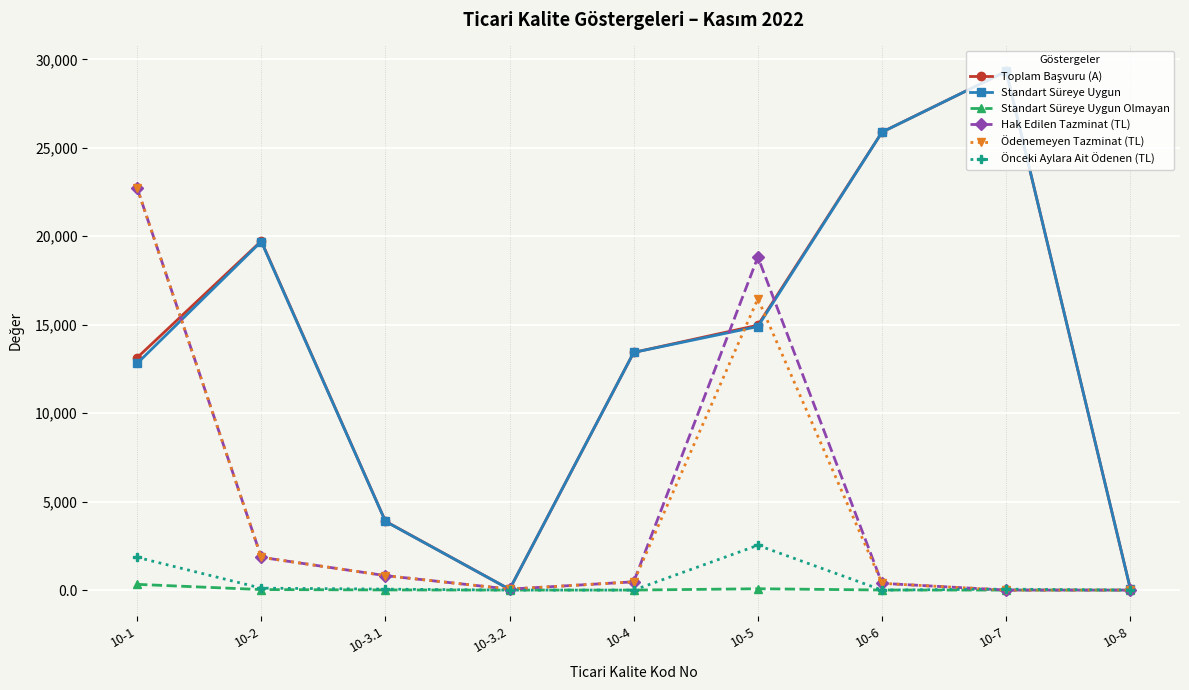

Which category has the highest value in the Standart Süreye Uygun series?

10-7